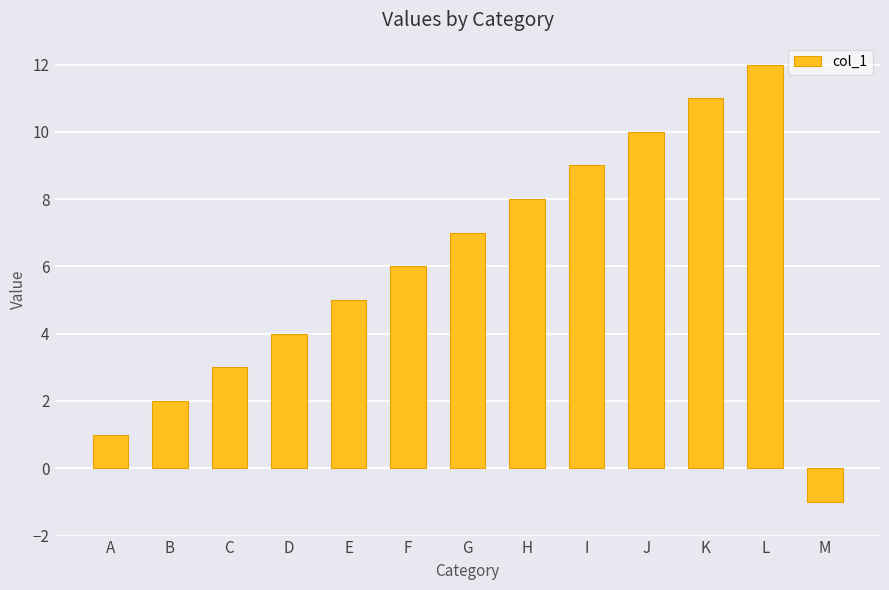

Reading left to right, what are all the values shown in this chart?

A=1	B=2	C=3	D=4	E=5	F=6	G=7	H=8	I=9	J=10	K=11	L=12	M=-1